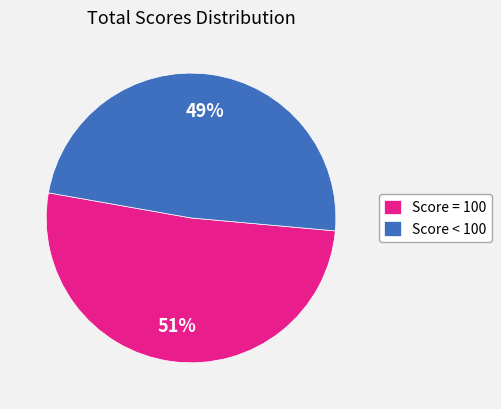

Between Score = 100 and Score < 100, which is larger?

Score = 100